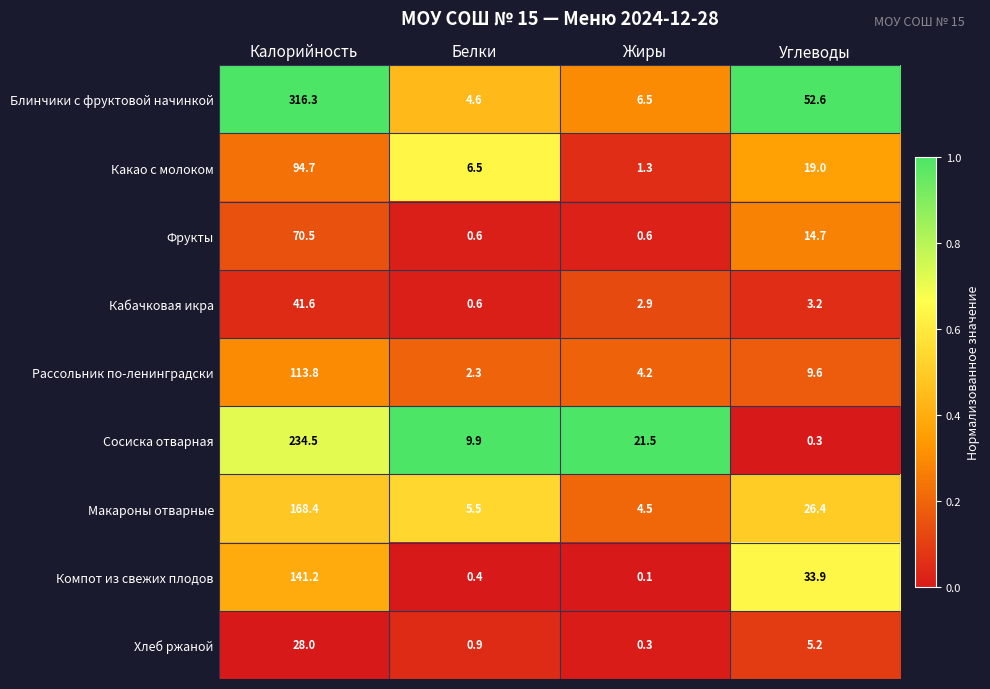

List the labels in order of Рассольник по-ленинградски value, smallest first.

Белки, Жиры, Углеводы, Калорийность